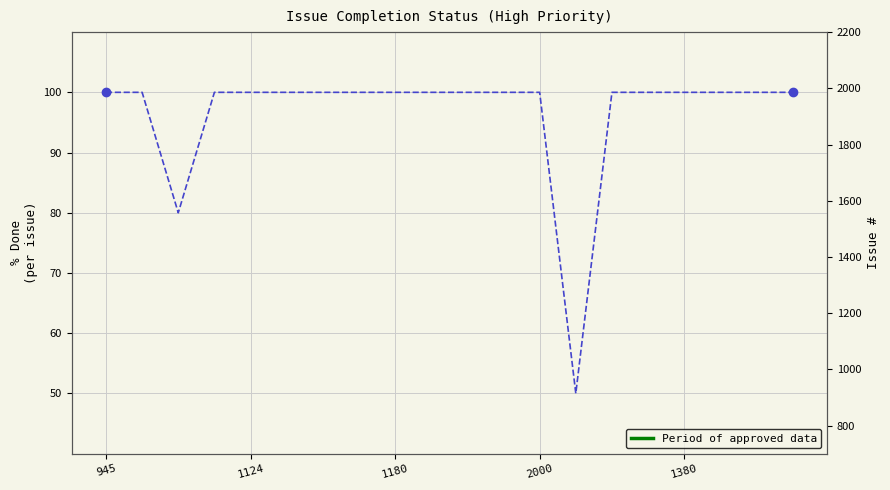

At which label is the value closest to 75?

1180